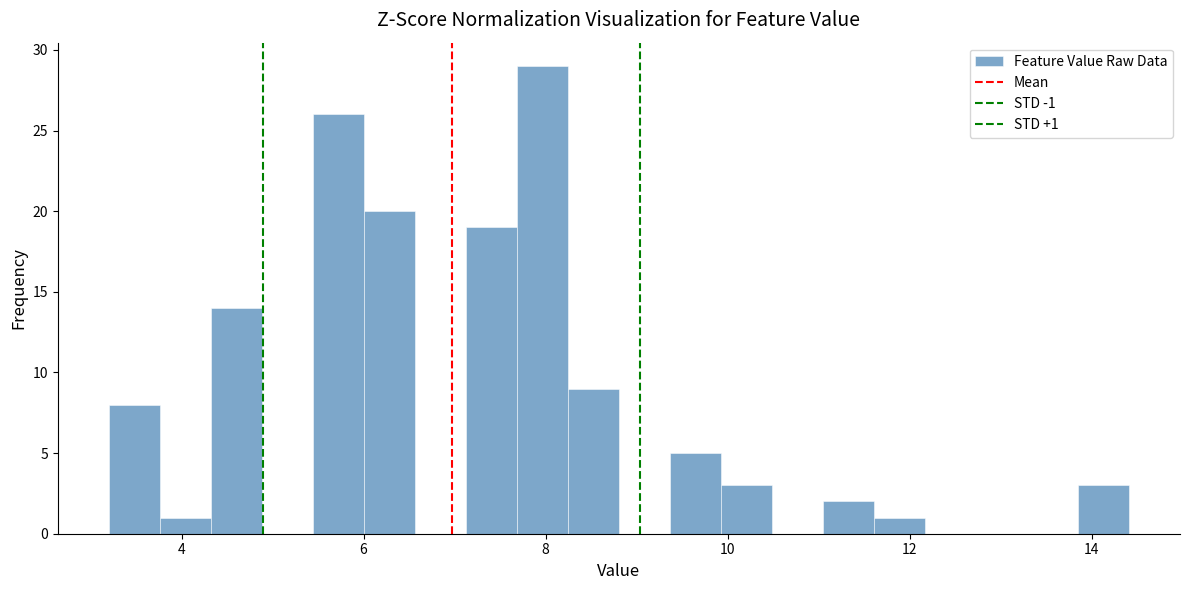

Read against the x-axis, roughly where is the centre of the tallest bar?

8.0